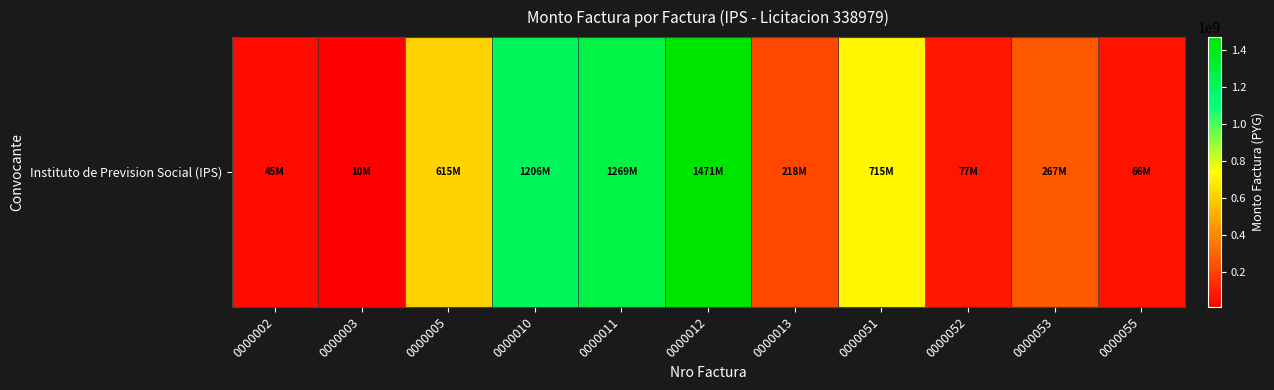

List the labels in order of value, largest first.

0000012, 0000011, 0000010, 0000051, 0000005, 0000053, 0000013, 0000052, 0000055, 0000002, 0000003